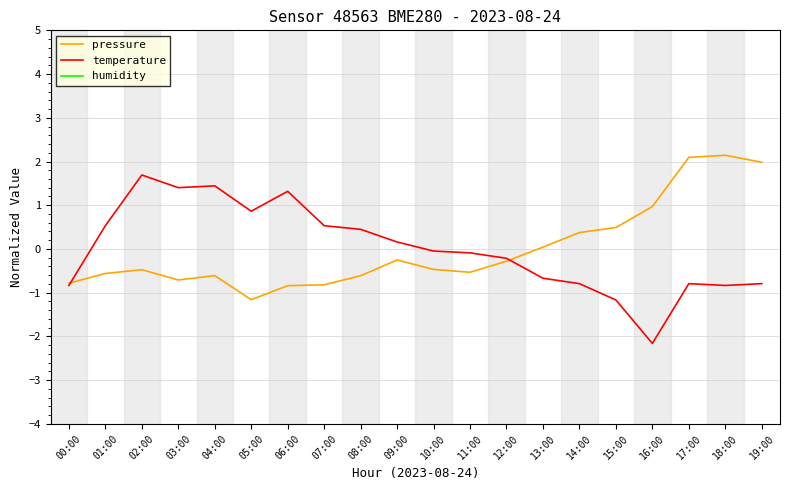

Rank the series by their average value, from highest to lowest.

pressure, temperature, humidity